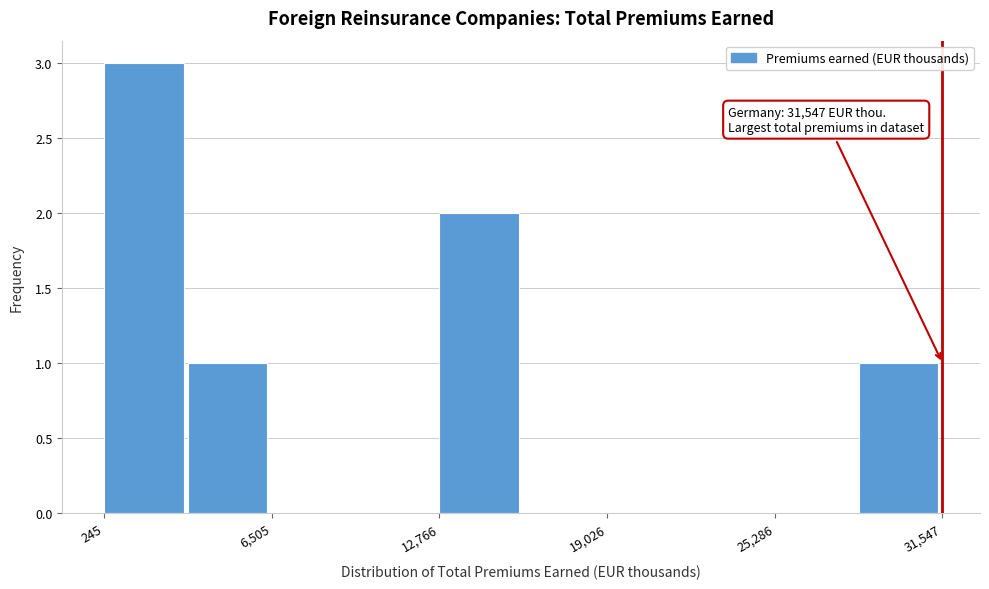

Read against the x-axis, roughly where is the centre of the tallest bar?

2000